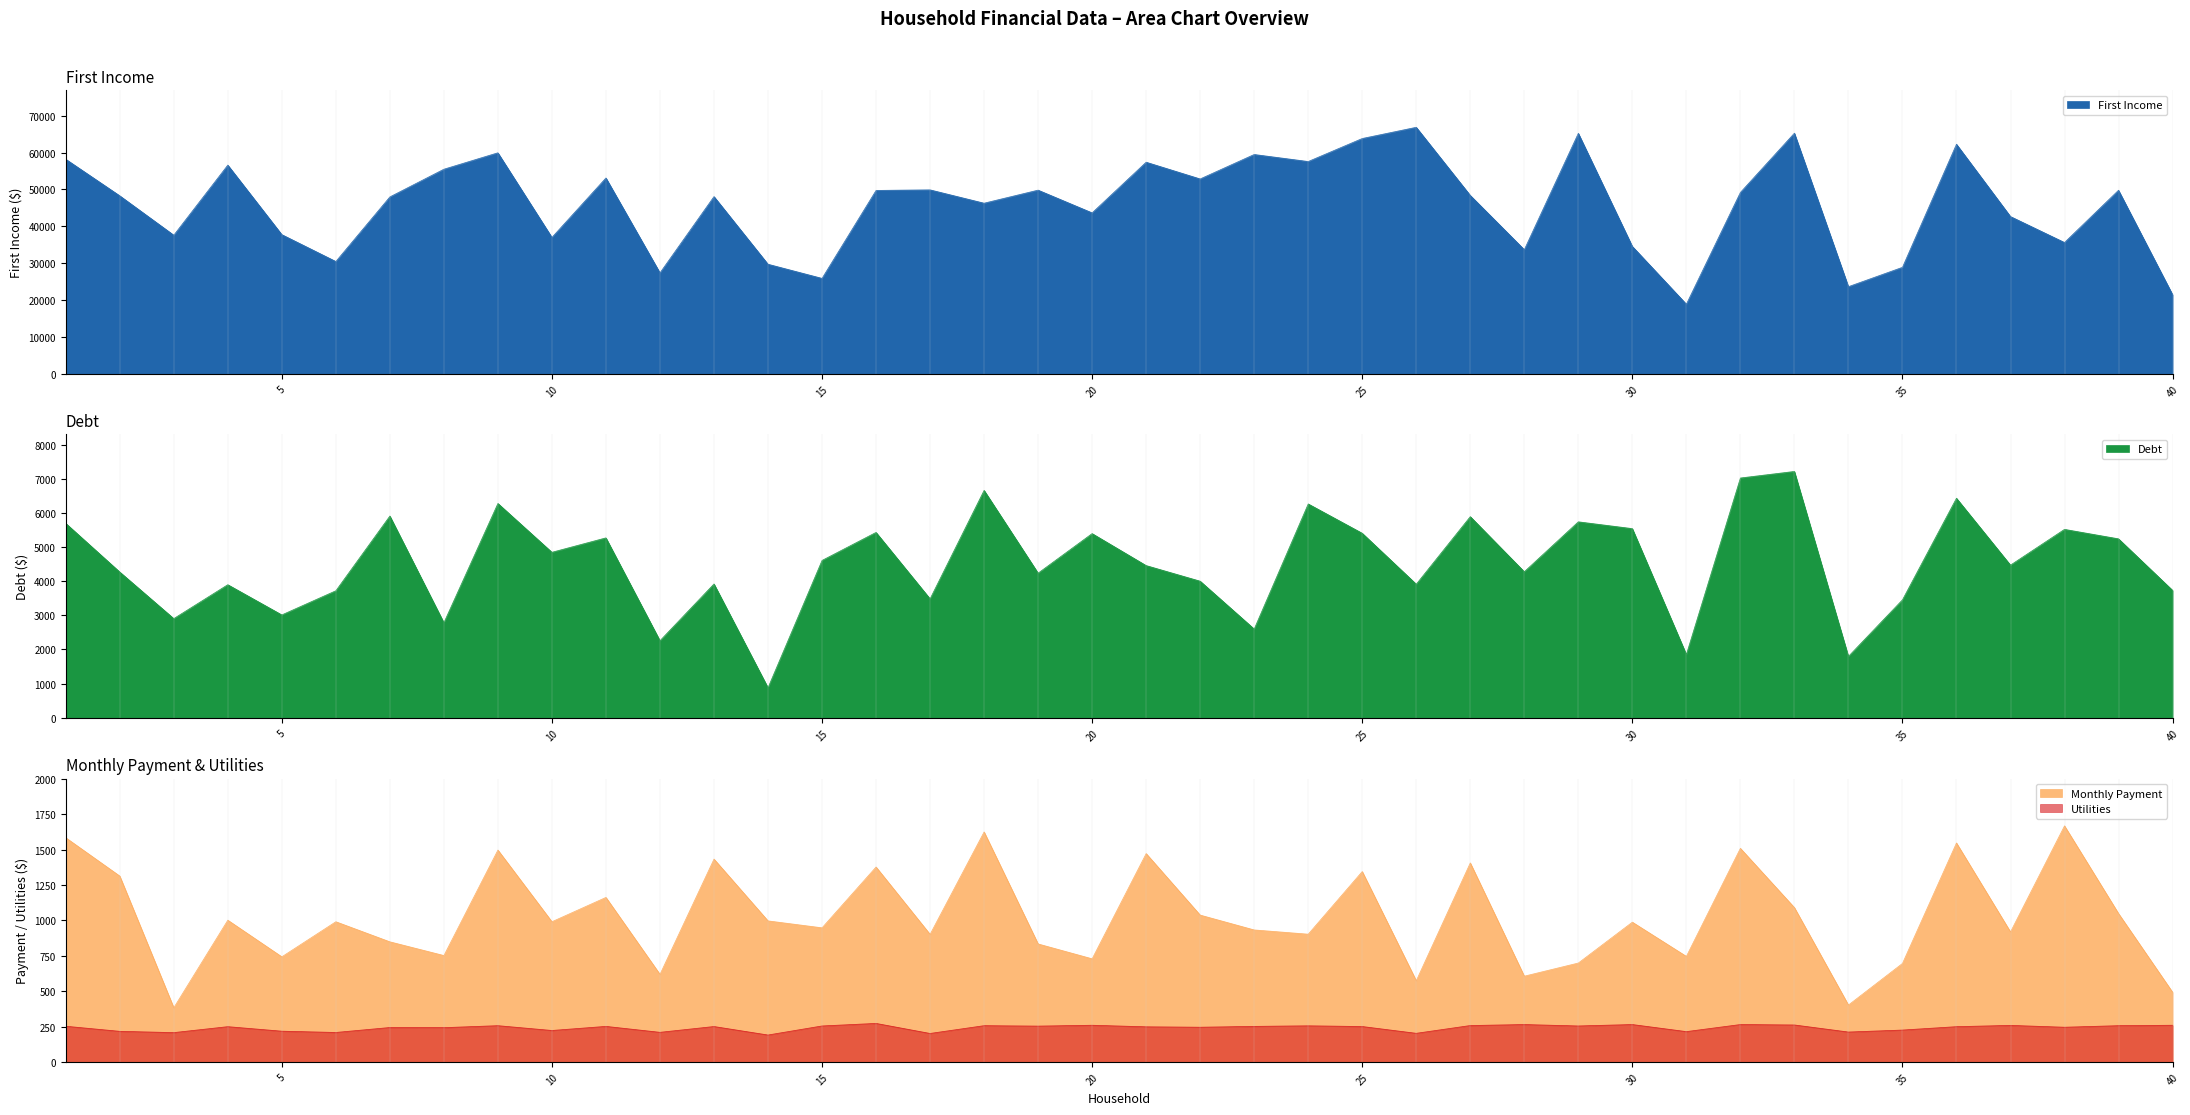

What is the value of the Monthly Payment point at the 34th from the left?

402